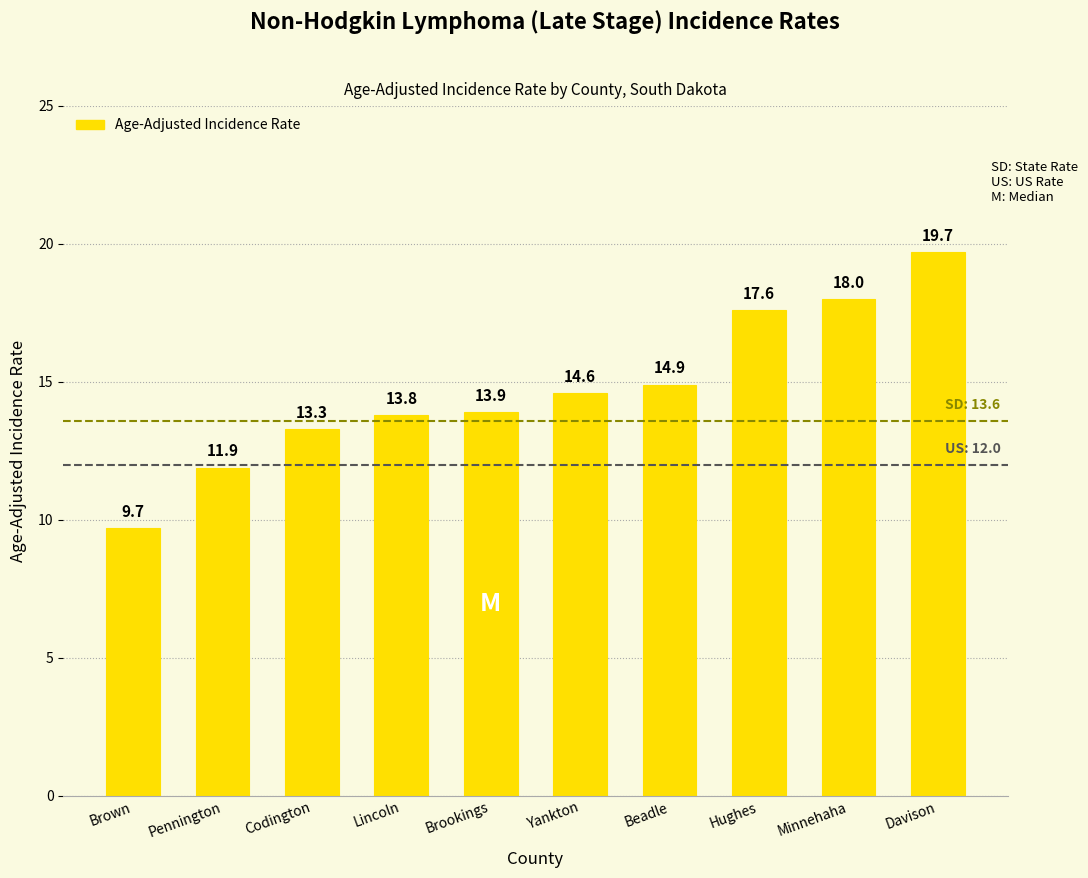

Reading left to right, list all the values displayed in this chart.

Brown=9.7	Pennington=11.9	Codington=13.3	Lincoln=13.8	Brookings=13.9	Yankton=14.6	Beadle=14.9	Hughes=17.6	Minnehaha=18.0	Davison=19.7